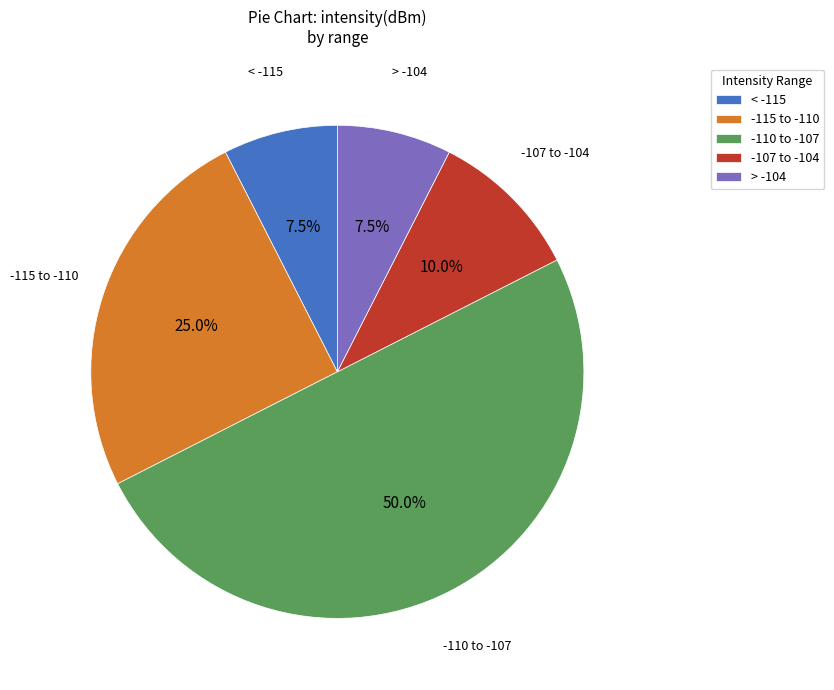

Approximately how many times larger is the value at -110 to -107 compared to < -115?

6.7